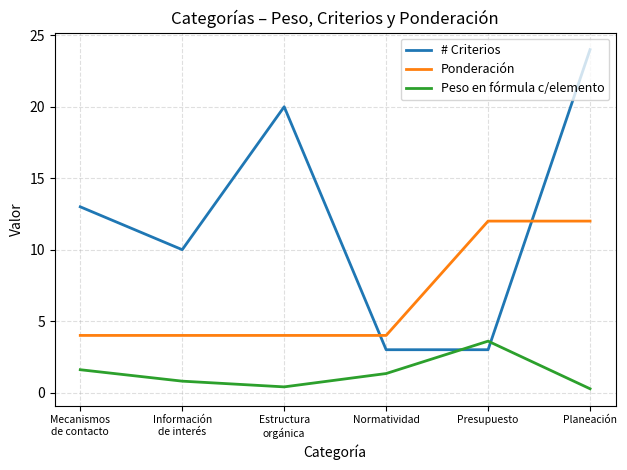

Is the value of # Criterios at Presupuesto greater than the value of Ponderación at Presupuesto?

No